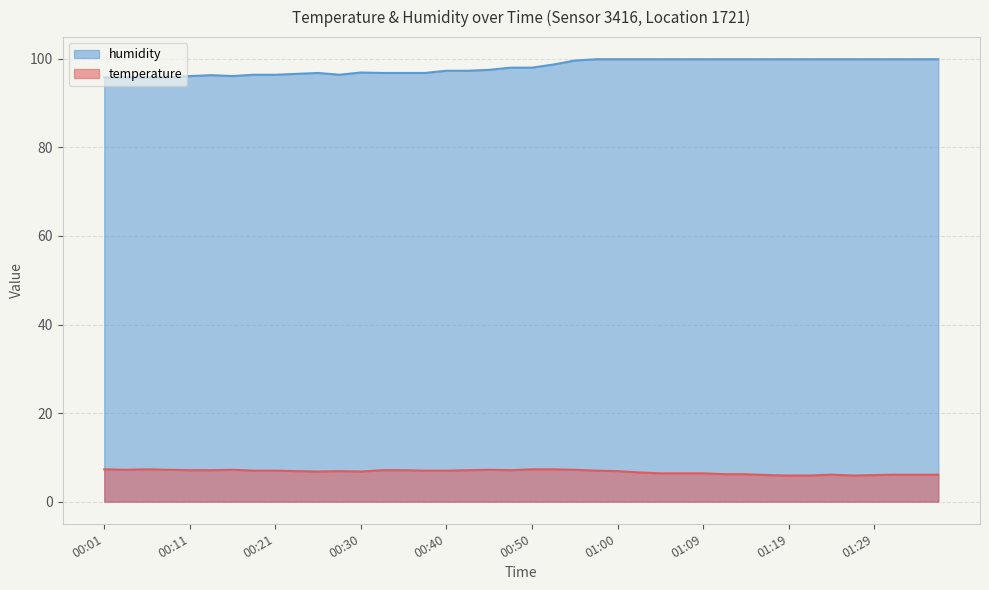

Count the number of data series in this chart.

2